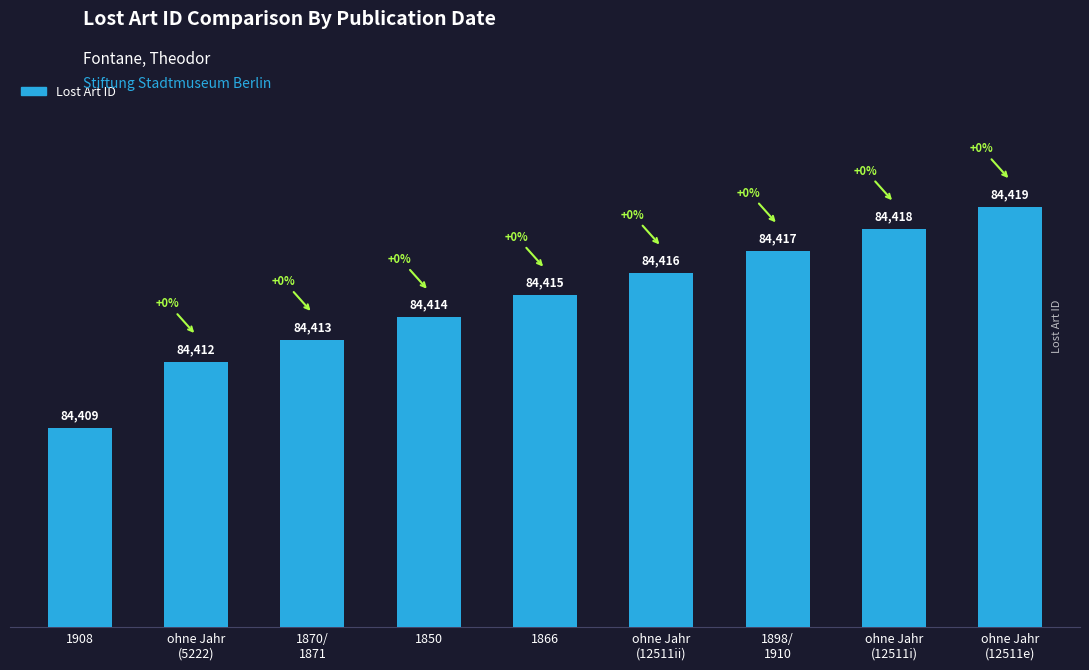

What is the smallest value displayed?

84409